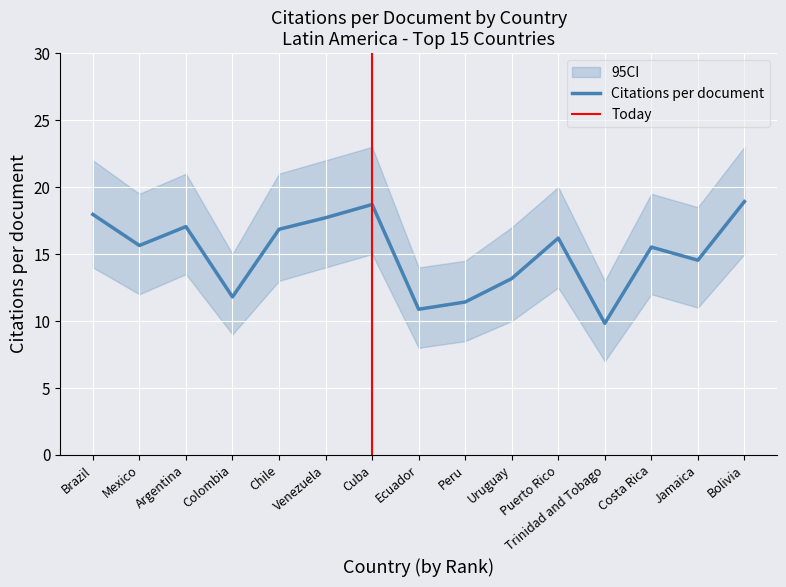

What is the label of the 10th point from the left?

Uruguay